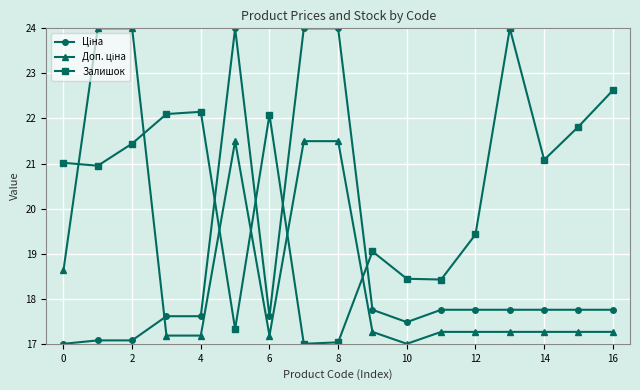

What is the value of the Залишок point at the 10th from the left?

19.0